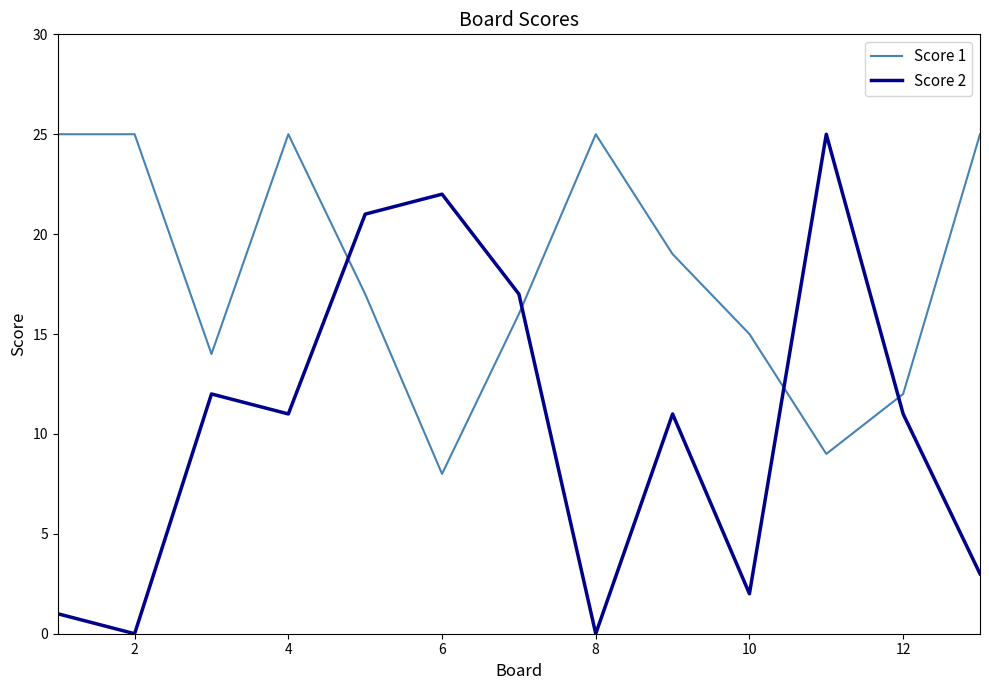

Which series has the largest total across all categories?

Score 1